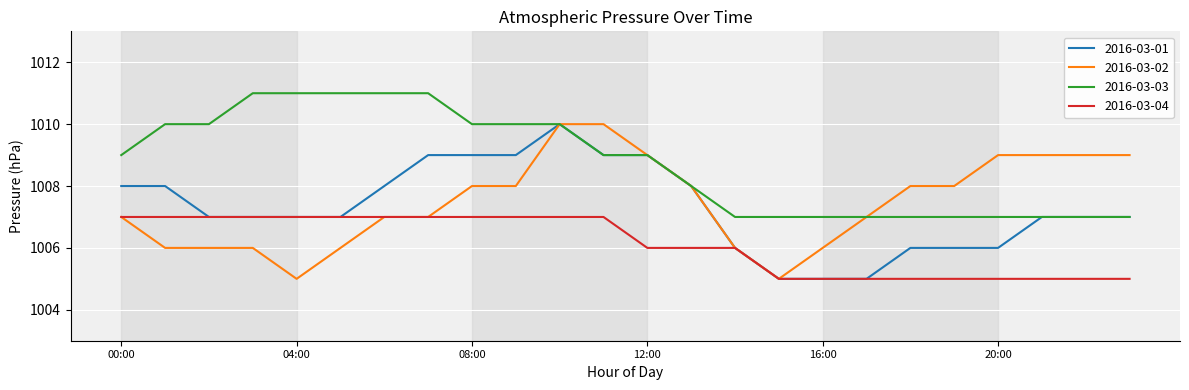

What is the maximum value for 2016-03-02?

1010